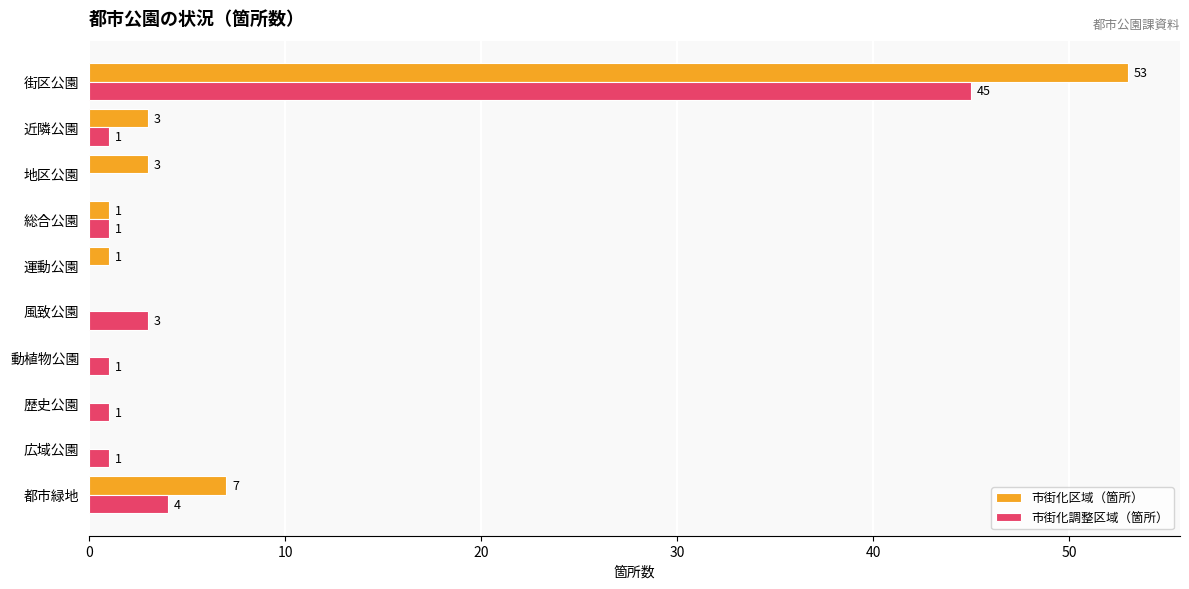

Is the value of 市街化調整区域（箇所） at 動植物公園 greater than the value of 市街化区域（箇所） at 広域公園?

Yes